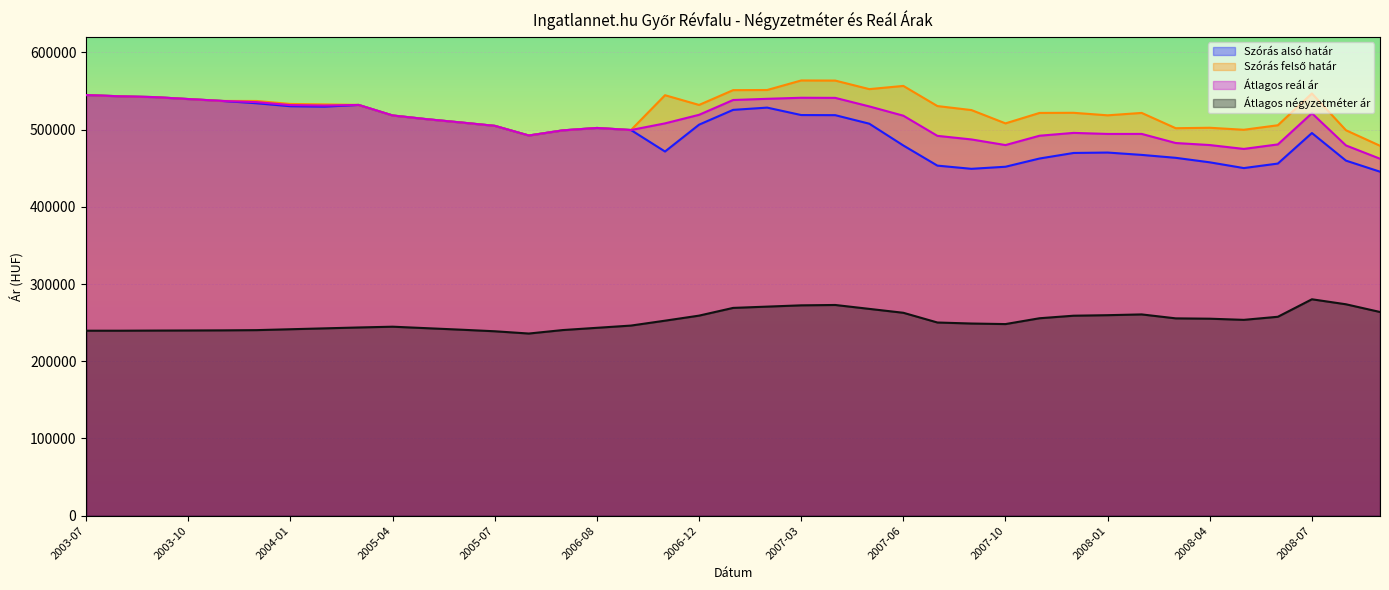

At which category is the sum across all series the highest?

2007-03